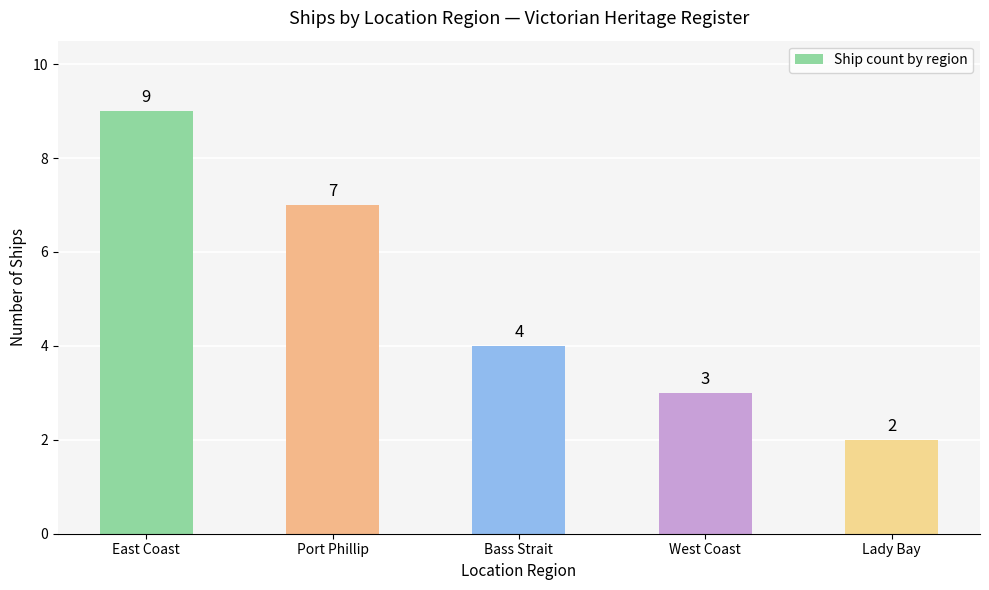

What is the approximate value at Bass Strait?

4